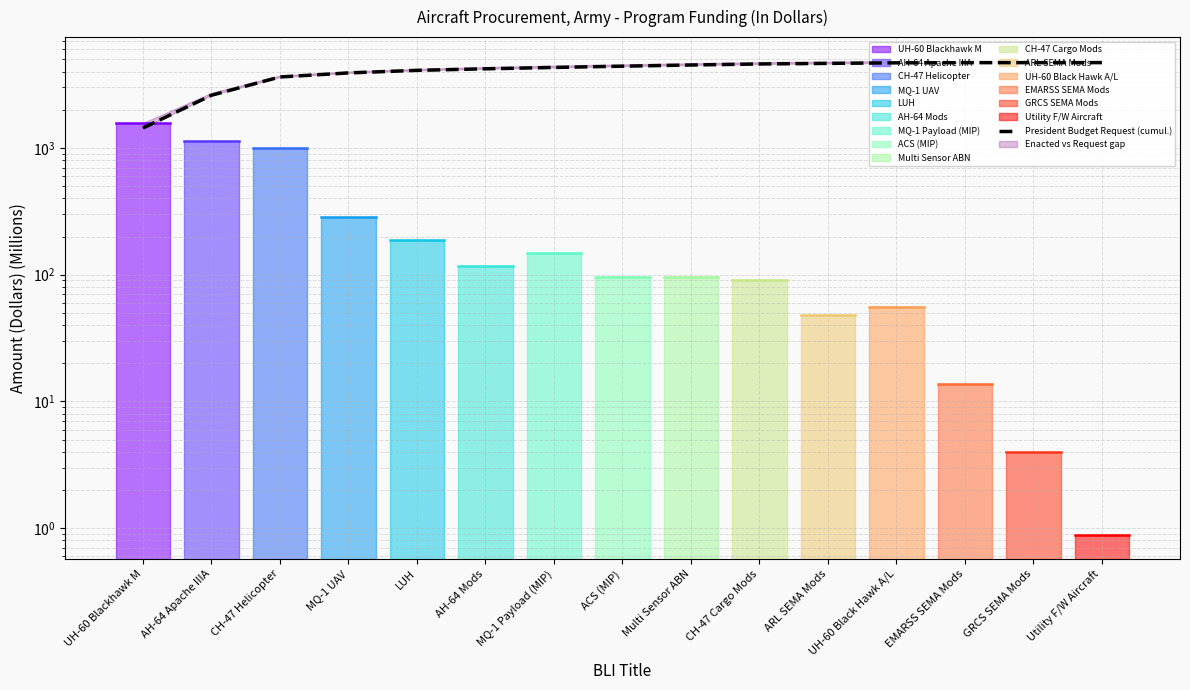

Which category has the lowest value across all series?

UH-60 Blackhawk M